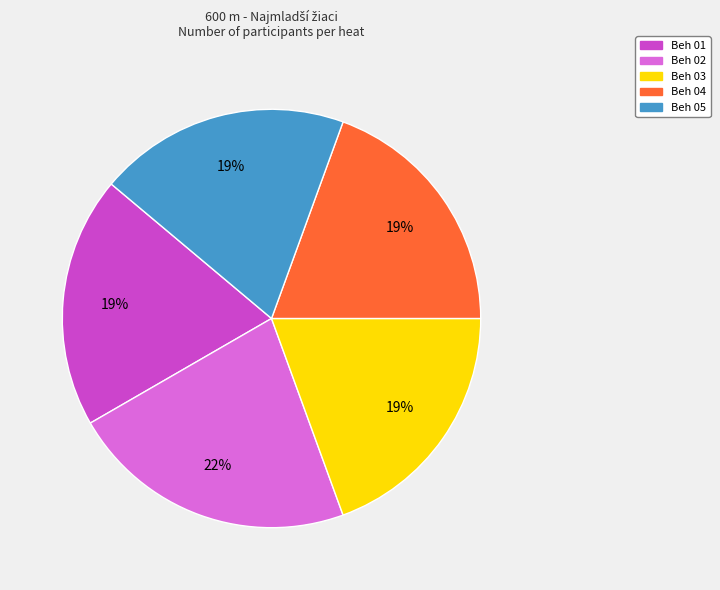

What percentage is the Beh 03 slice, to the nearest percent?

19%